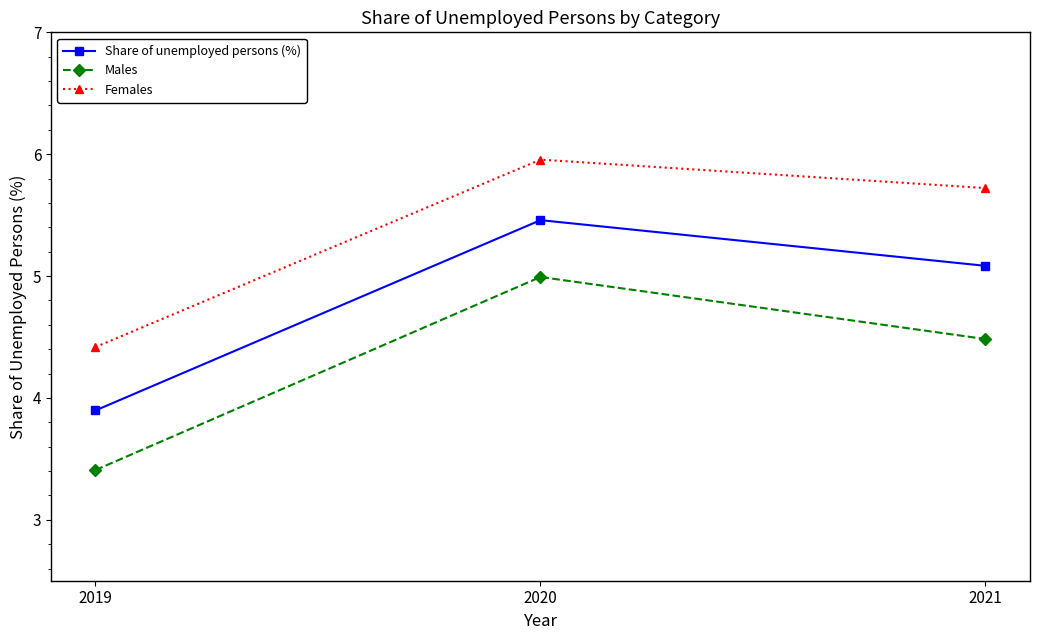

What is the spread (max minus min) of values at 2021?

1.2